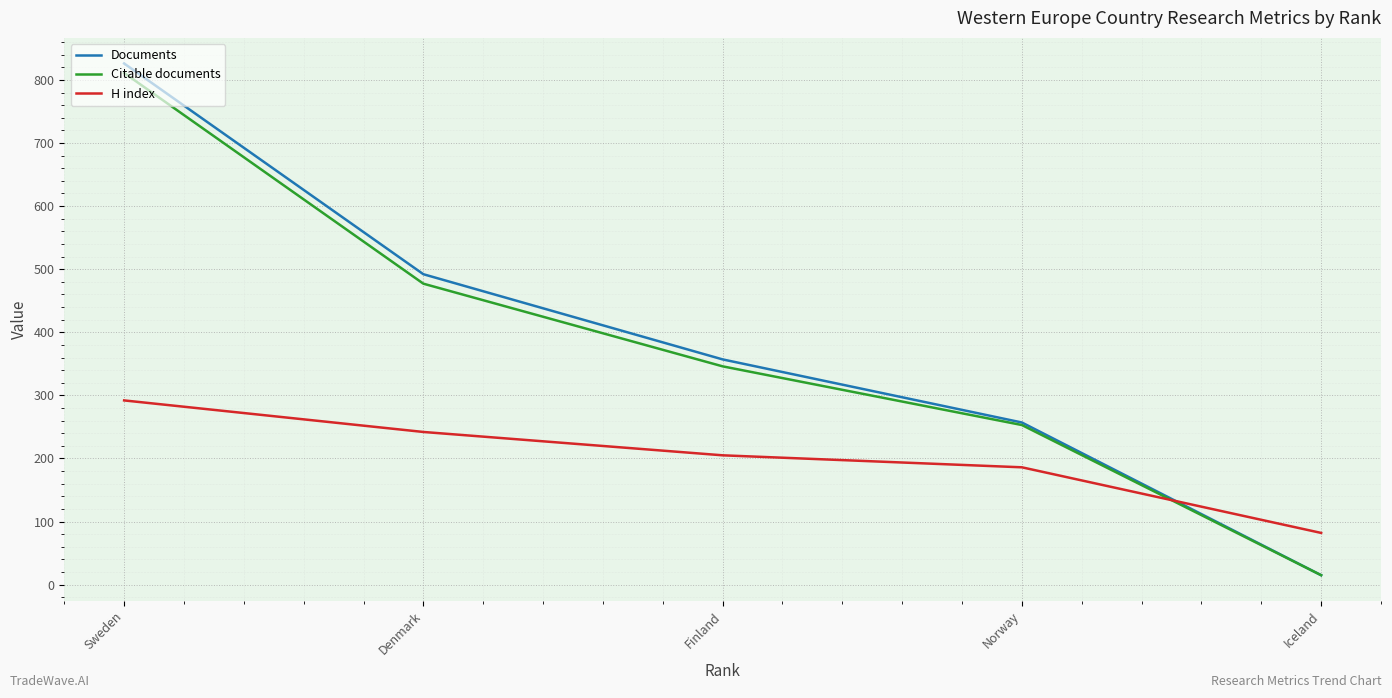

Reading right to left, transcribe all the data shown in this chart.

Documents: Sweden=826	Denmark=492	Finland=357	Norway=257	Iceland=15
Citable documents: Sweden=811	Denmark=477	Finland=346	Norway=253	Iceland=15
H index: Sweden=292	Denmark=242	Finland=205	Norway=186	Iceland=82